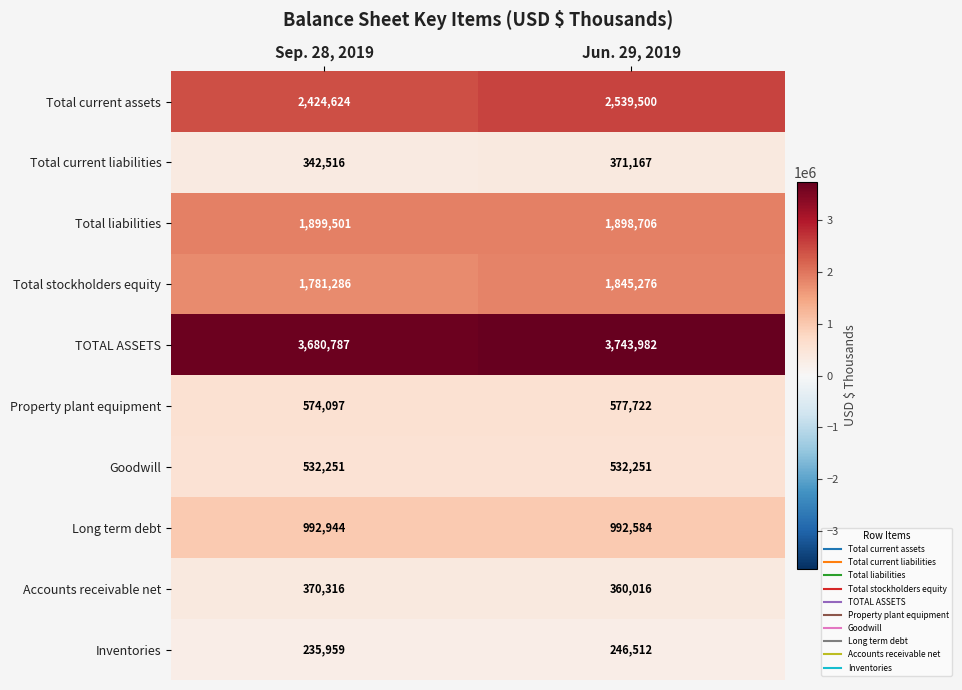

Reading left to right, what are all the values shown in this chart?

Total current assets: 2424624	2539500
Total current liabilities: 342516	371167
Total liabilities: 1899501	1898706
Total stockholders equity: 1781286	1845276
TOTAL ASSETS: 3680787	3743982
Property plant equipment: 574097	577722
Goodwill: 532251	532251
Long term debt: 992944	992584
Accounts receivable net: 370316	360016
Inventories: 235959	246512